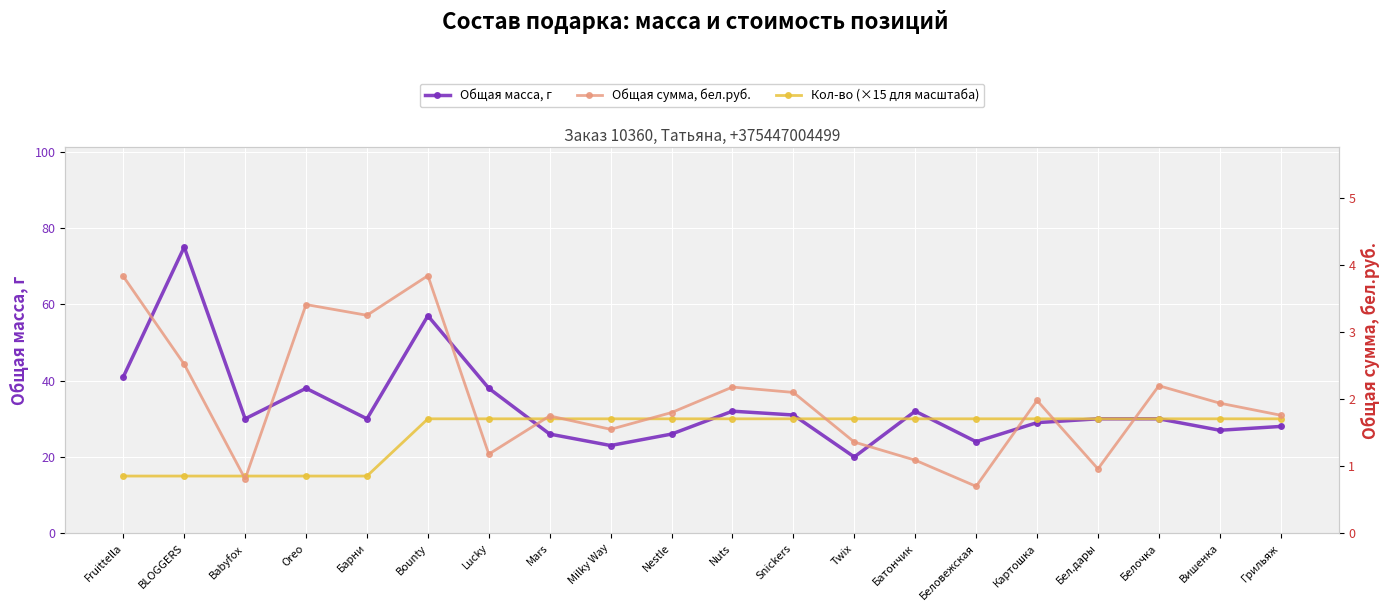

How many values in the Общая масса, г series exceed 30?

8